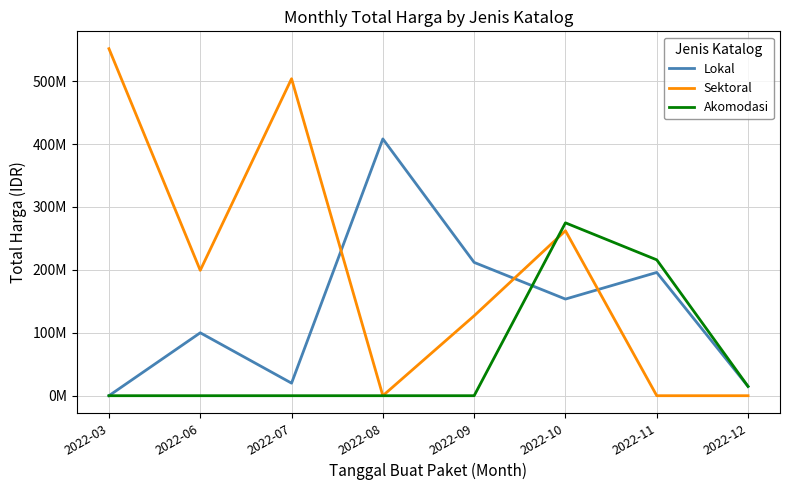

Does the chart display data point markers on the line(s)?

No